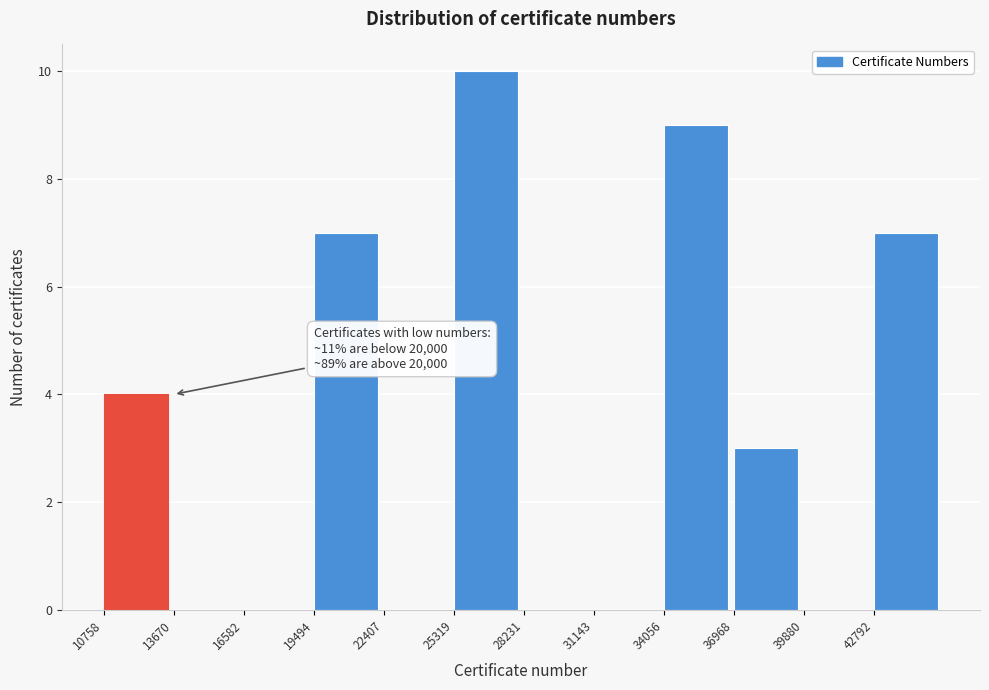

Over which range of the x-axis is the bar tallest?

25500 to 28000